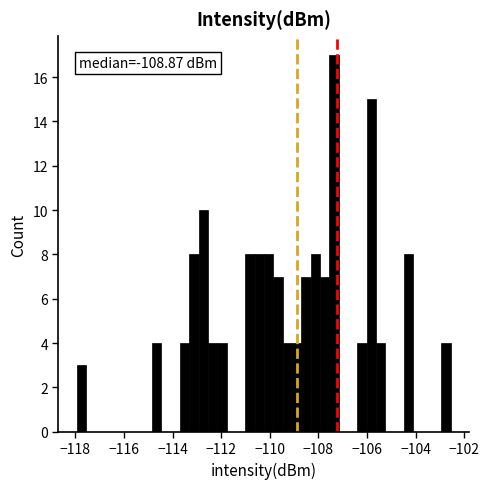

Read against the x-axis, roughly where is the centre of the tallest bar?

-107.4